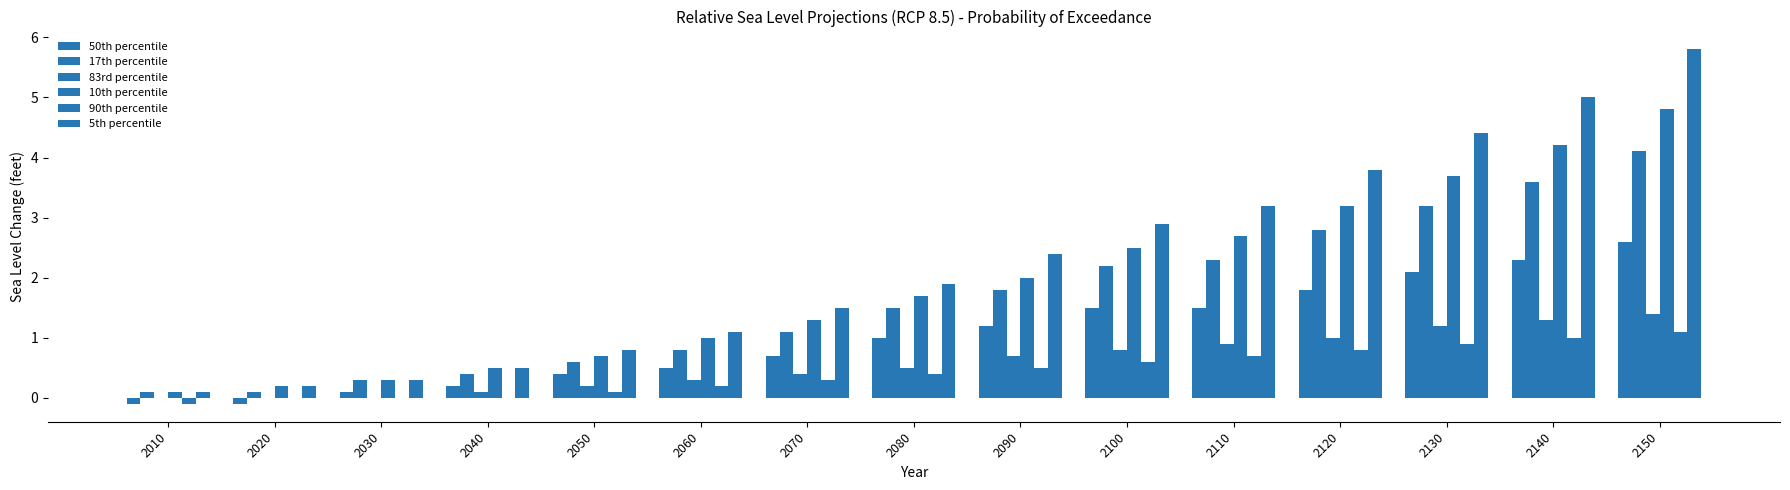

Reading right to left, what are all the values shown in this chart?

50th percentile: 2.6	2.3	2.1	1.8	1.5	1.5	1.2	1.0	0.7	0.5	0.4	0.2	0.1	-0.1	-0.1
17th percentile: 4.1	3.6	3.2	2.8	2.3	2.2	1.8	1.5	1.1	0.8	0.6	0.4	0.3	0.1	0.1
83rd percentile: 1.4	1.3	1.2	1.0	0.9	0.8	0.7	0.5	0.4	0.3	0.2	0.1	0.0	0.0	0.0
10th percentile: 4.8	4.2	3.7	3.2	2.7	2.5	2.0	1.7	1.3	1.0	0.7	0.5	0.3	0.2	0.1
90th percentile: 1.1	1.0	0.9	0.8	0.7	0.6	0.5	0.4	0.3	0.2	0.1	0.0	0.0	0.0	-0.1
5th percentile: 5.8	5.0	4.4	3.8	3.2	2.9	2.4	1.9	1.5	1.1	0.8	0.5	0.3	0.2	0.1